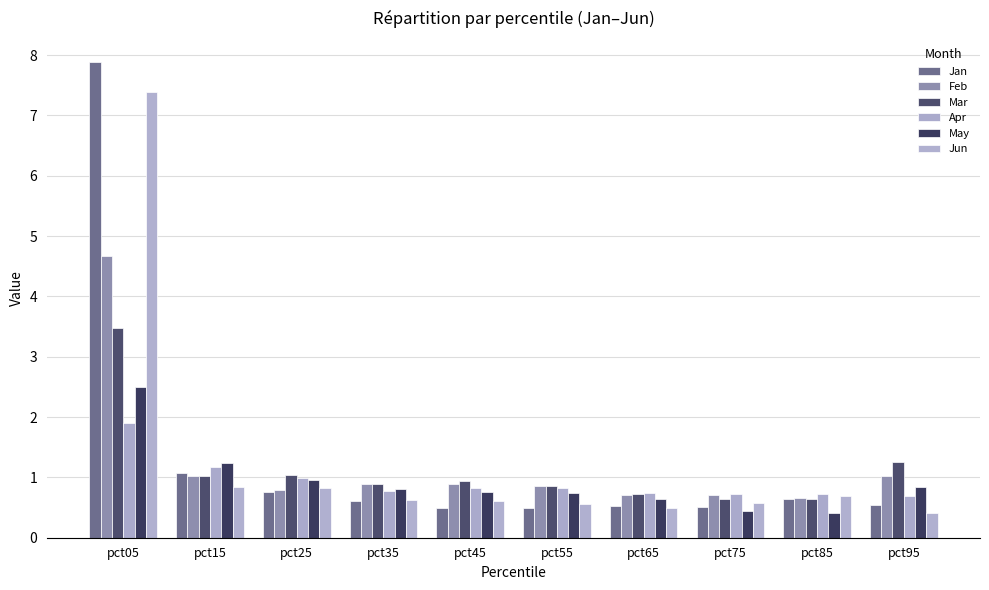

What are all the series names shown in the legend?

Jan, Feb, Mar, Apr, May, Jun